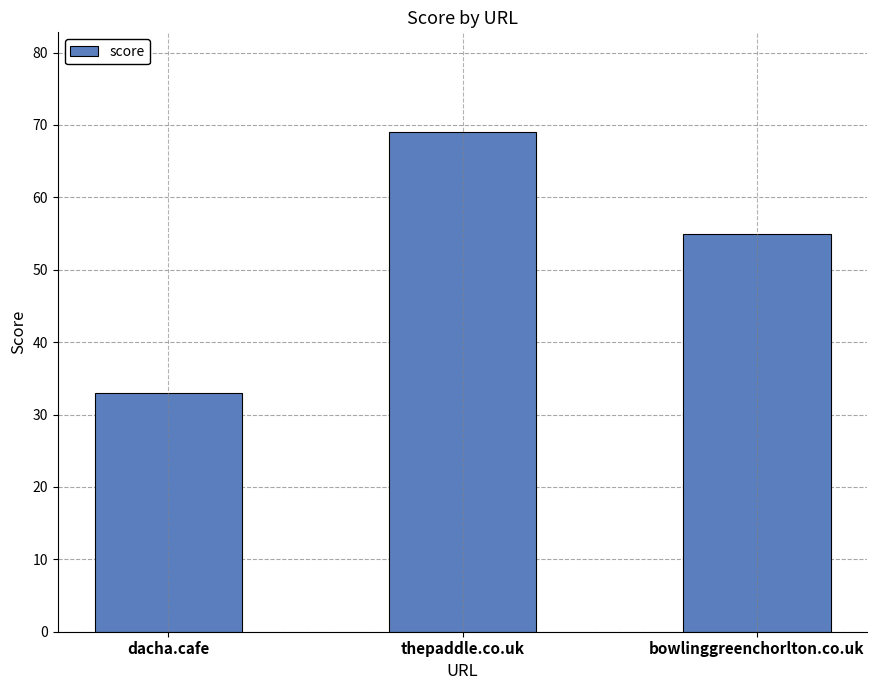

What is the value of the 2nd bar from the left?

69